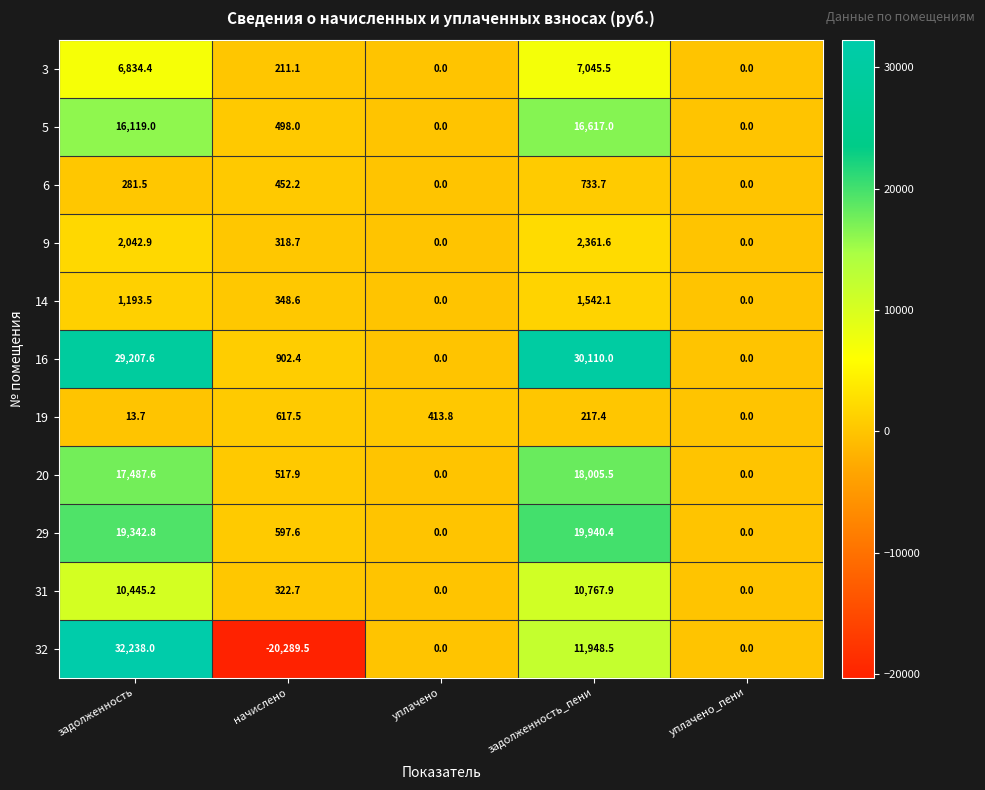

What is the average value of the 6 series?

293.5